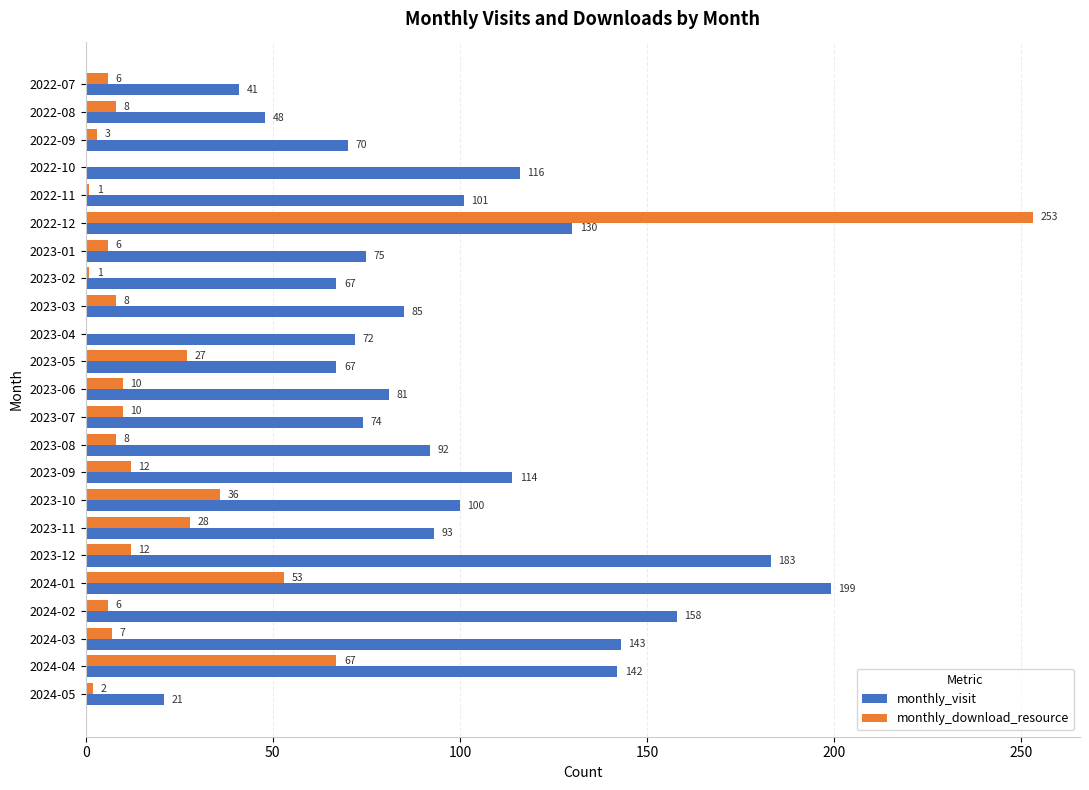

At which category is the sum across all series the highest?

2022-12